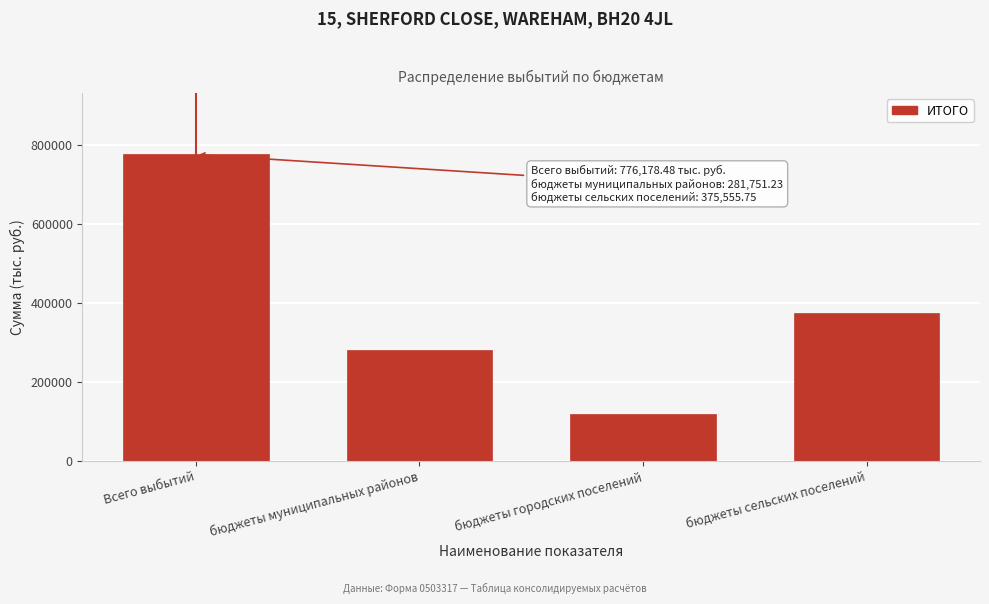

Reading right to left, list all the values displayed in this chart.

375555.8	118871.5	281751.2	776178.5